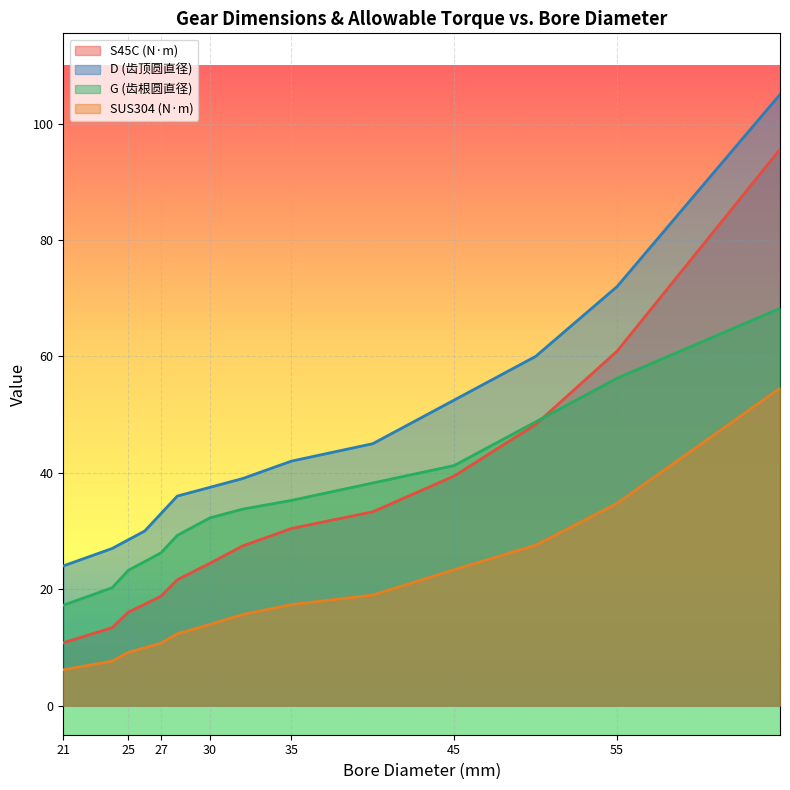

What is the lowest value of the D (齿顶圆直径) series?

24.0